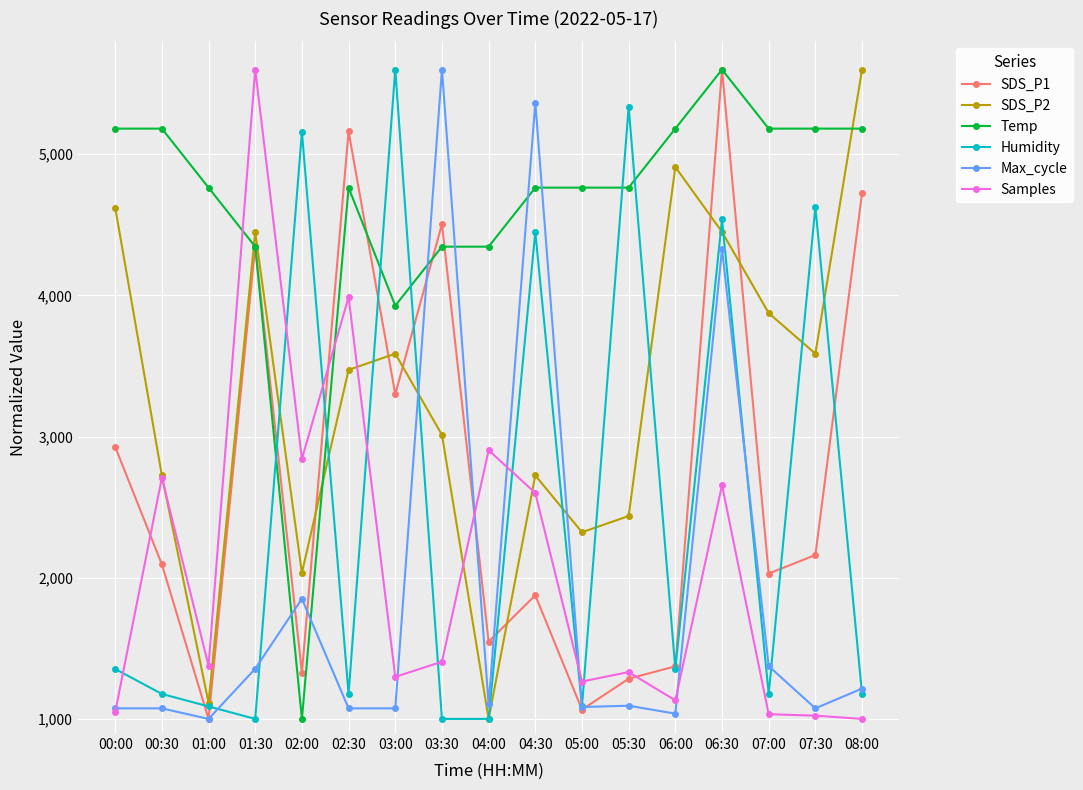

What is the value of the SDS_P1 point at the 3rd from the left?

1000.0